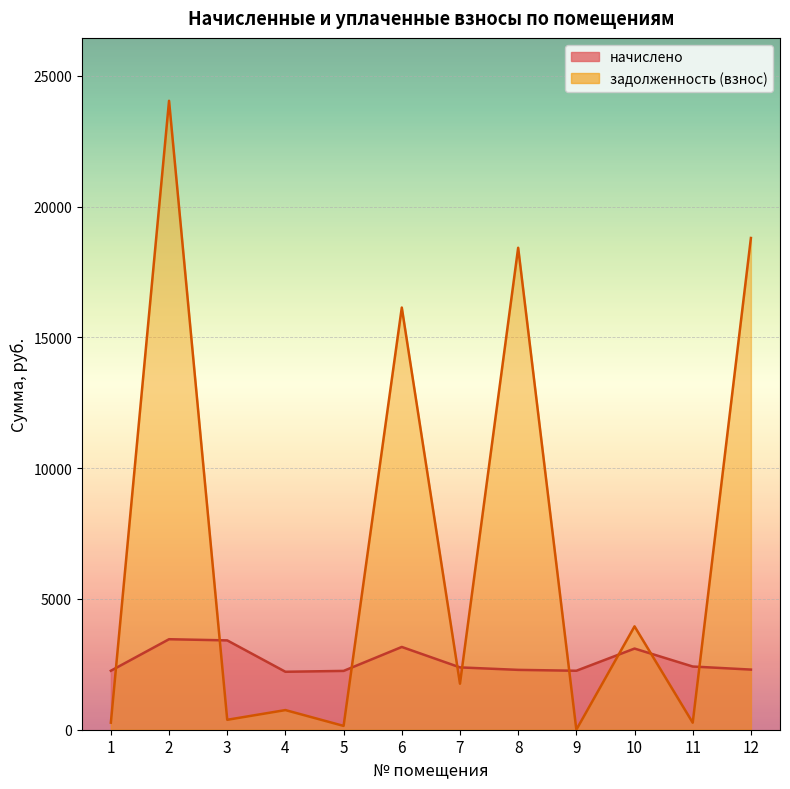

What value does the задолженность (взнос) series have at 7?

1759.0